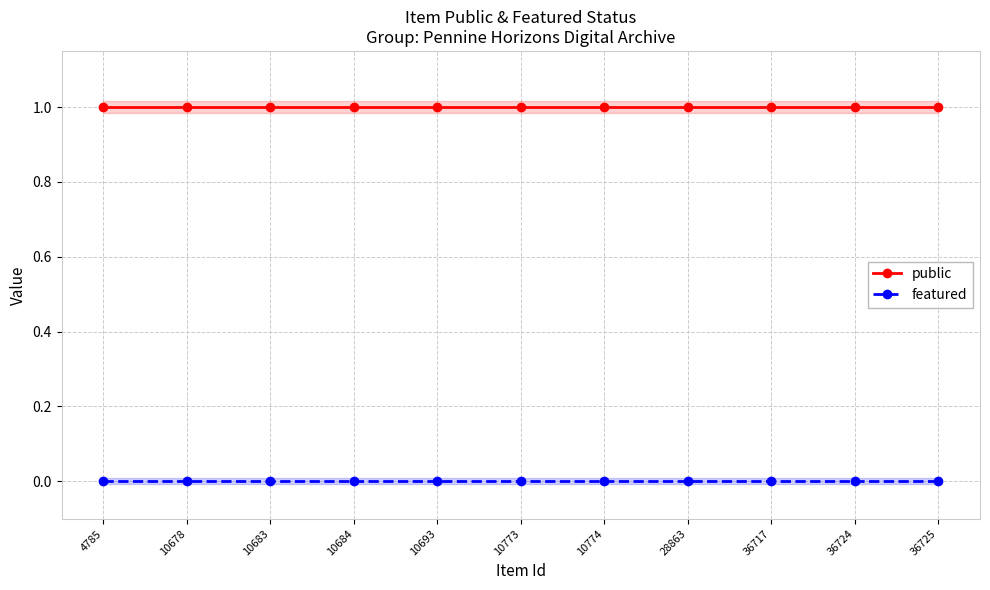

Does the chart have visible grid lines?

Yes